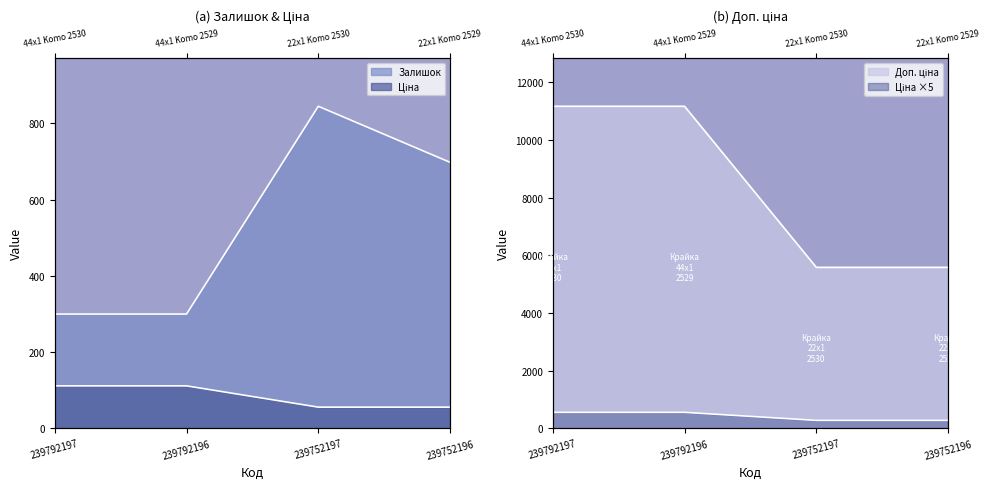

Reading left to right, list all the values displayed in this chart.

Залишок: 239792197=300.0	239792196=300.0	239752197=845.0	239752196=698.0
Ціна: 239792197=111.7	239792196=111.7	239752197=55.9	239752196=55.9
Доп. ціна: 239792197=11169.0	239792196=11169.0	239752197=5585.0	239752196=5585.0